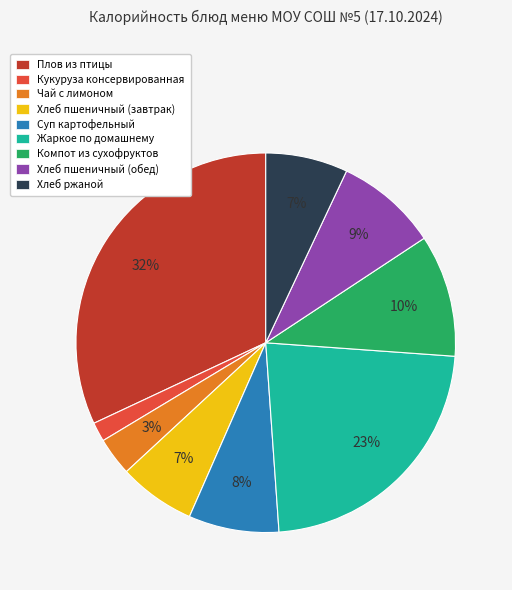

Which category has the biggest portion of the pie?

Плов из птицы